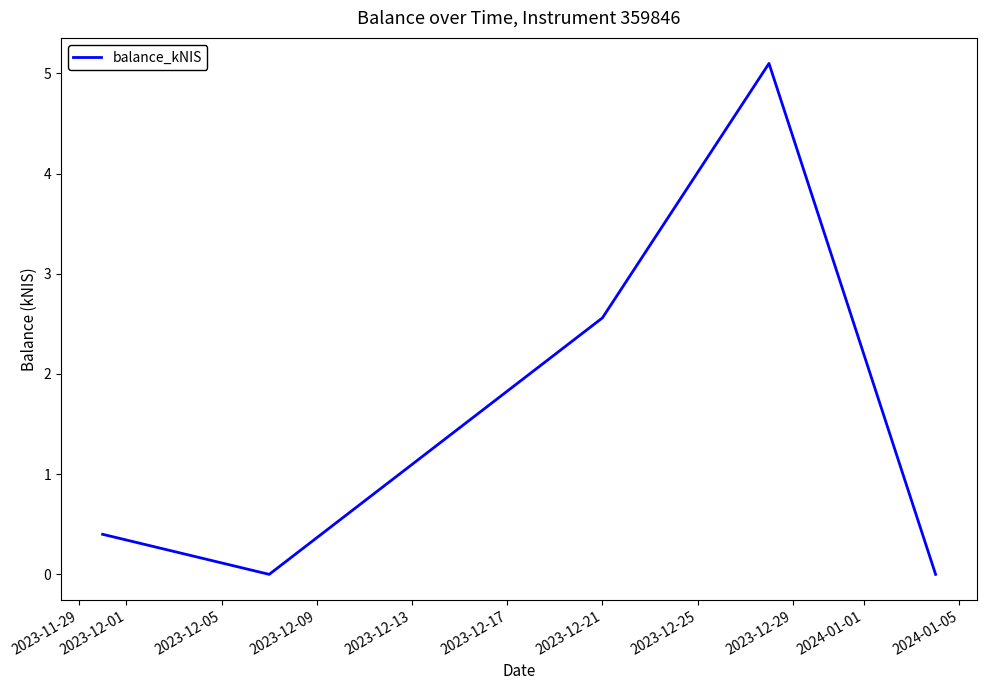

What is the difference between the maximum and minimum values?

5.1